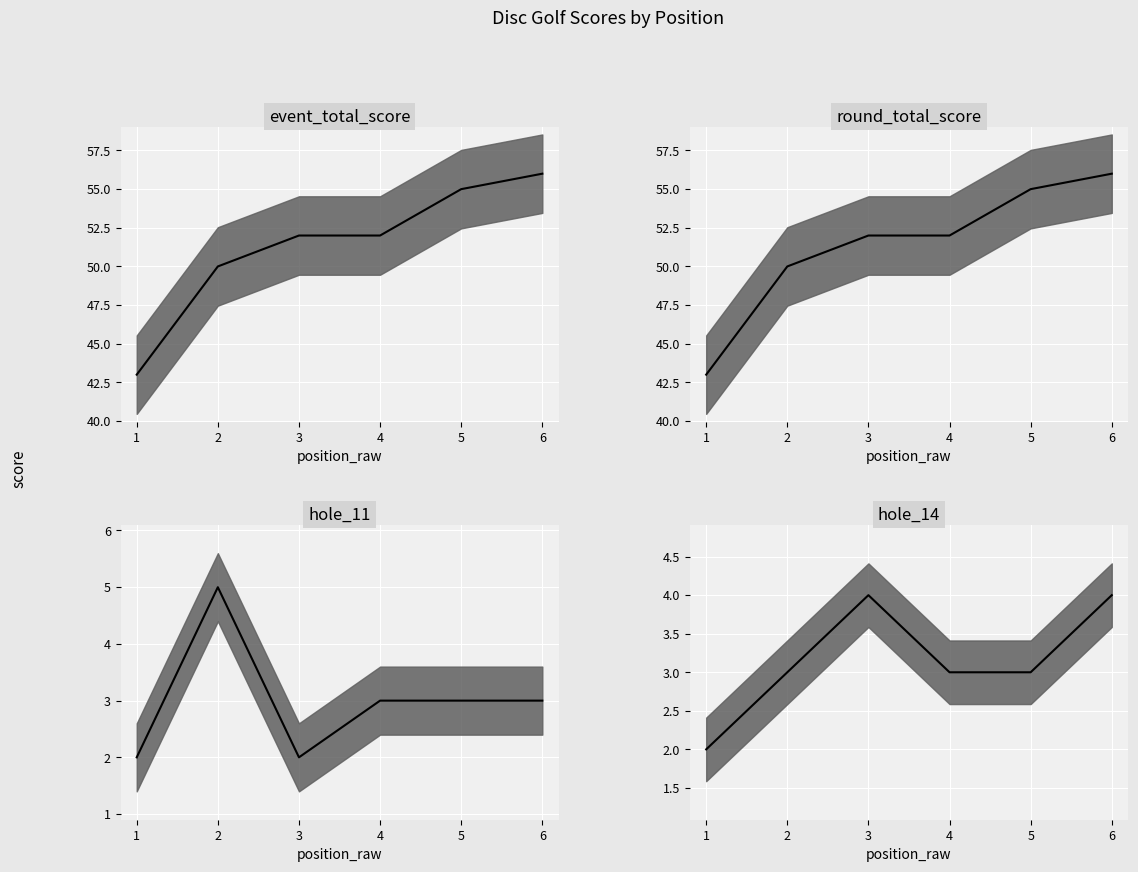

Count the number of categories in the chart.

6